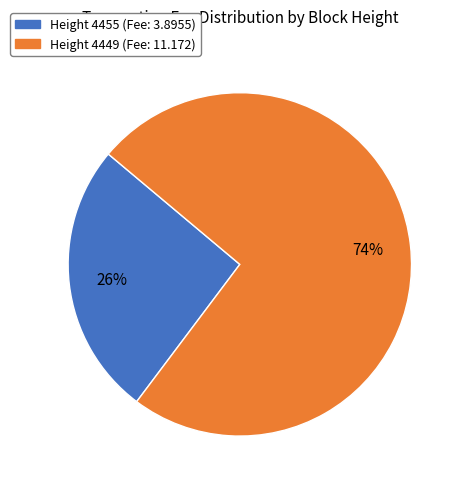

Does any single category account for the majority?

Yes